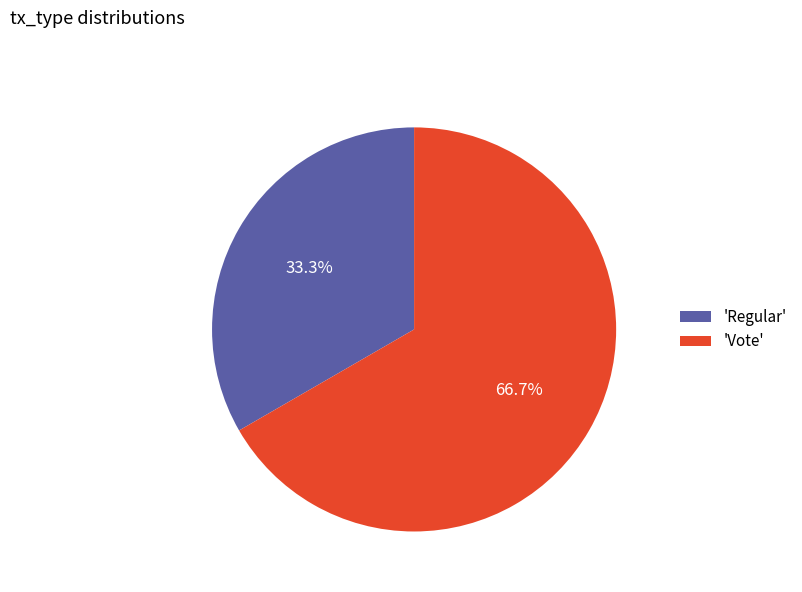

Approximately how many times larger is the value at 'Regular' compared to 'Vote'?

0.5